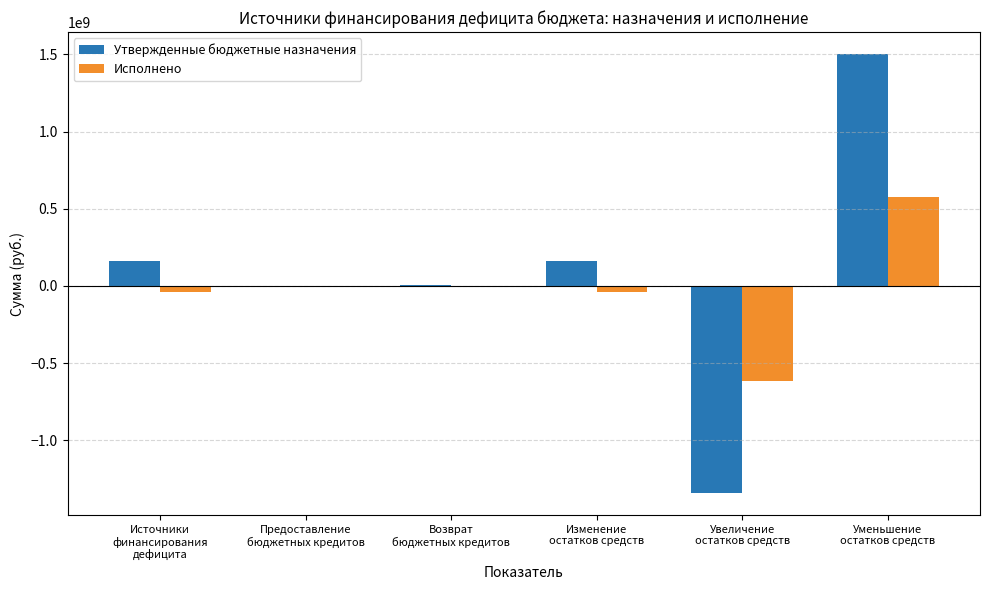

What is the sum of all Исполнено values?

-109788973.0